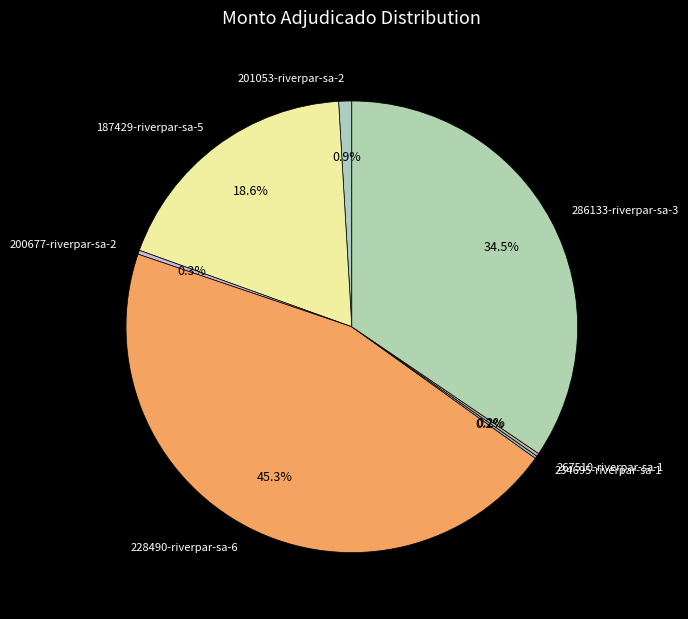

What is the largest slice in the pie chart?

228490-riverpar-sa-6